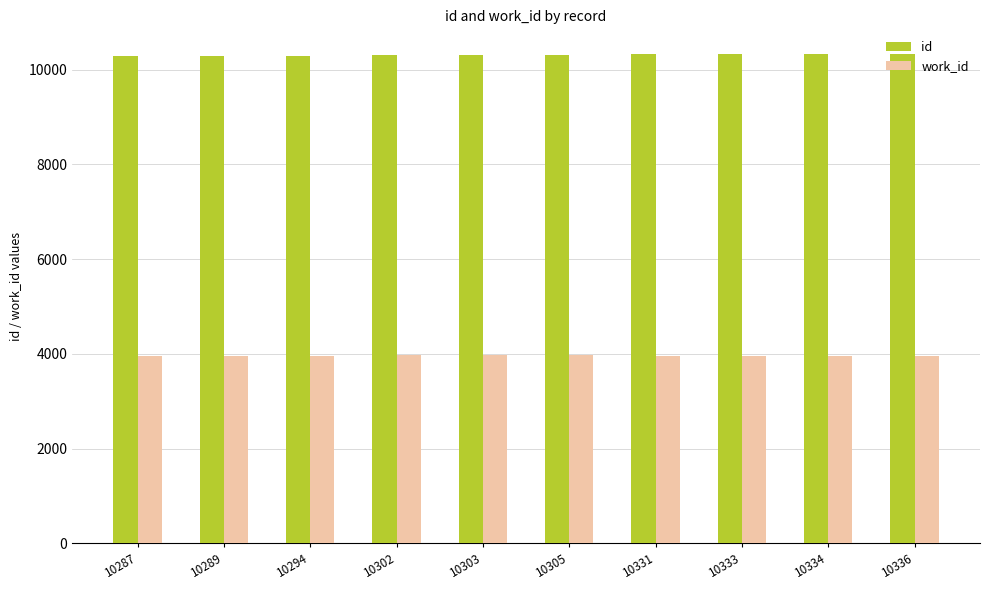

What is the minimum value shown in the chart?

3953